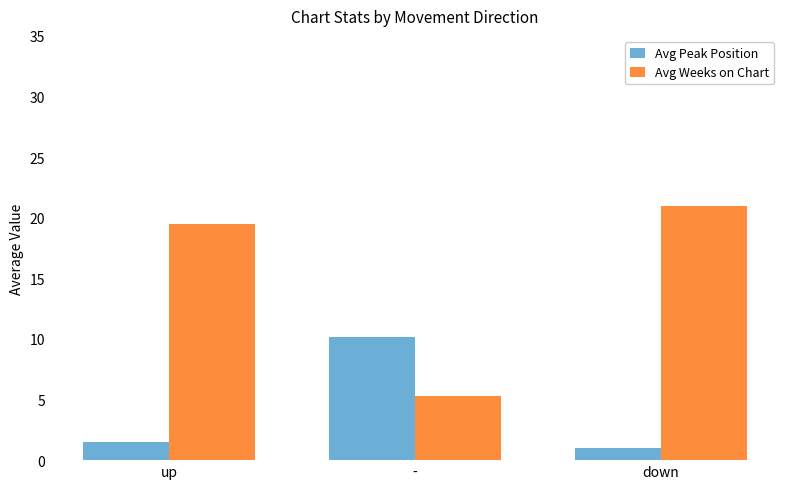

How many groups of bars are there?

3